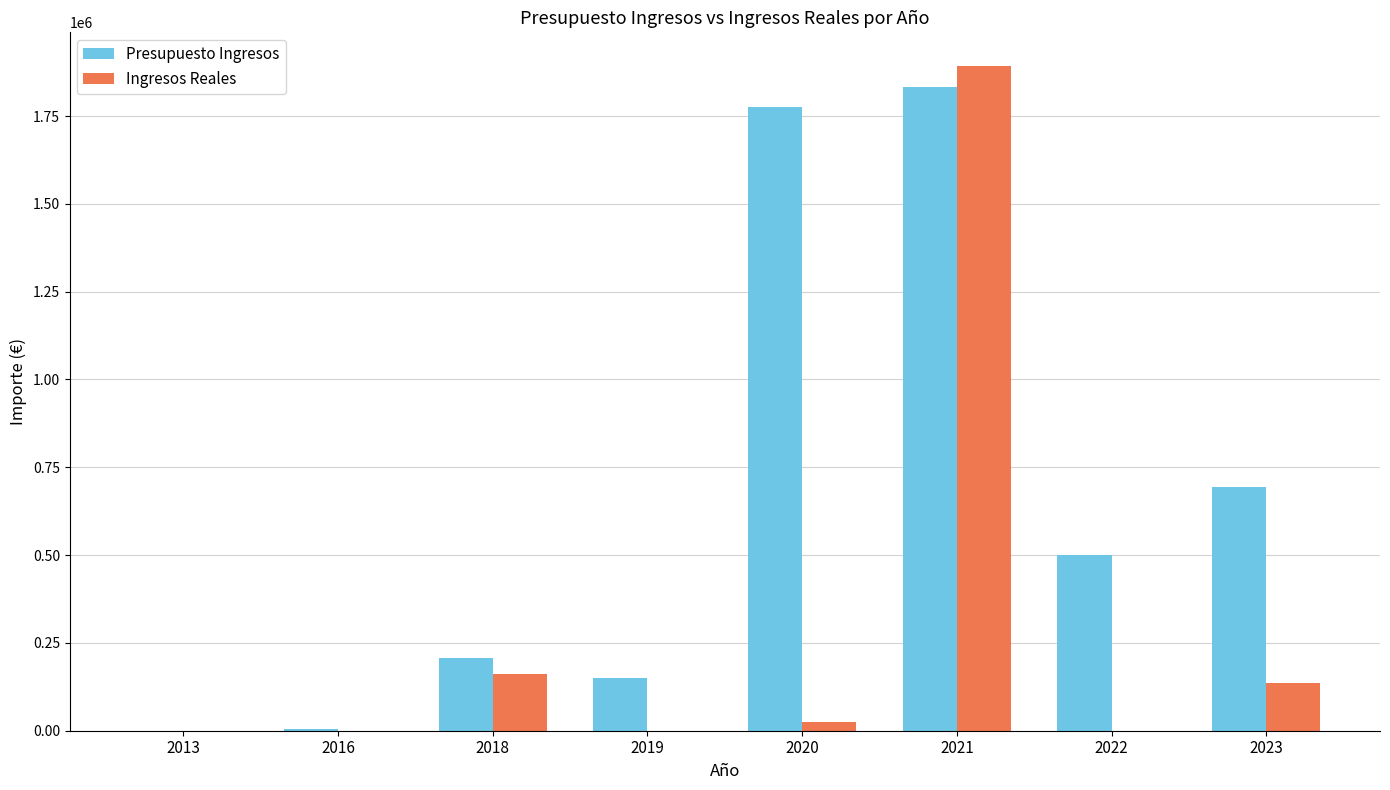

Is it true that Ingresos Reales equals -796438.9 at 2019?

False